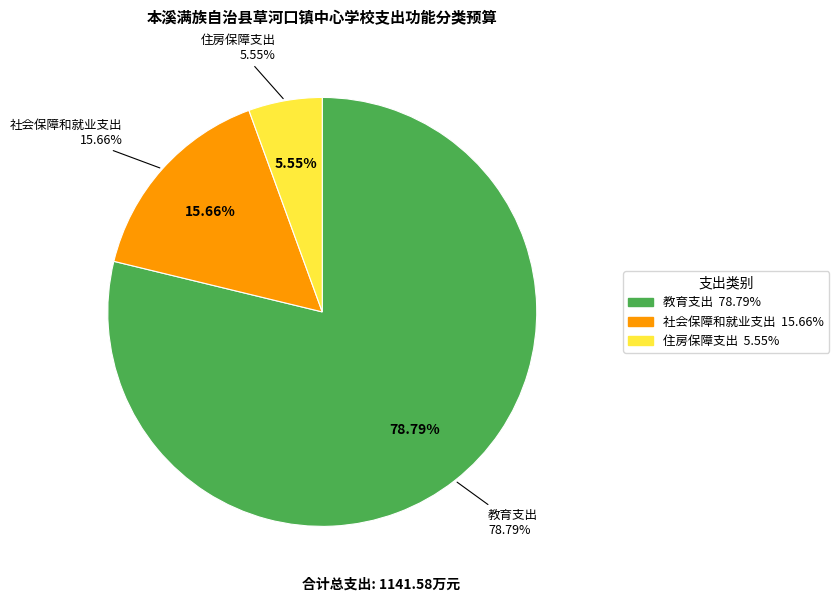

Combined, what portion of the pie is 住房保障支出 and 教育支出?

84.3%